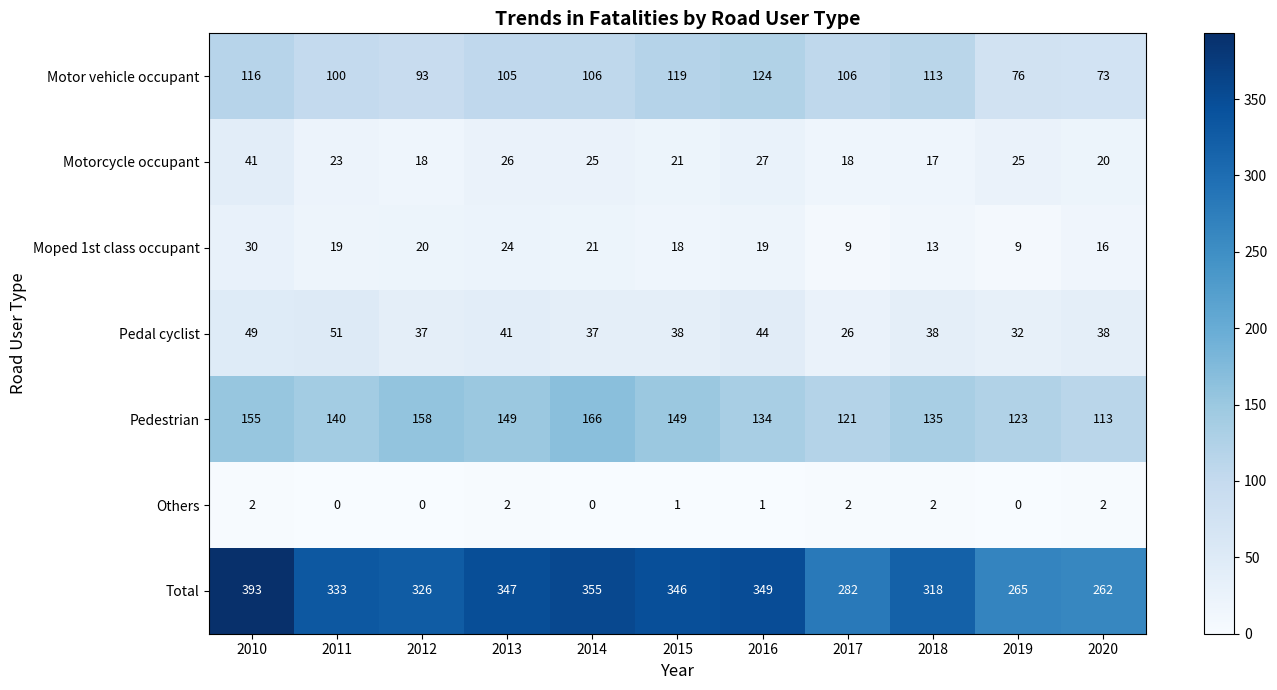

Which label corresponds to the largest value in the chart?

2010